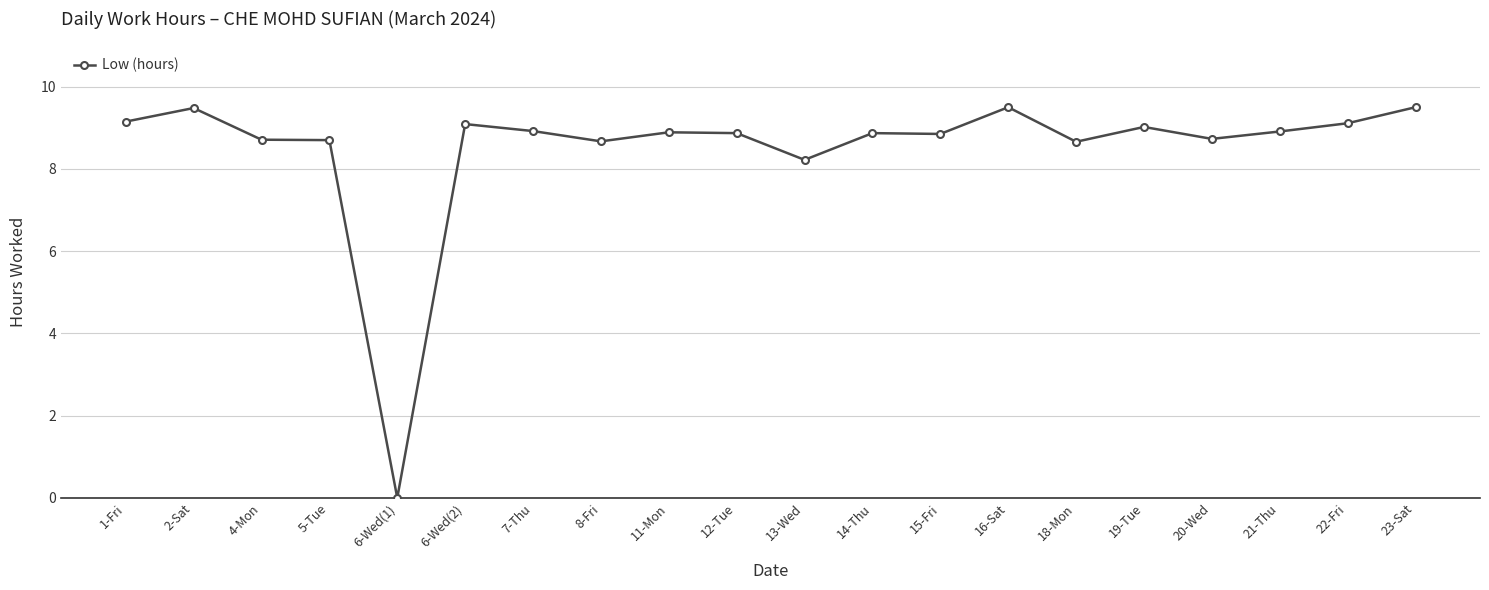

Is this an area chart (filled region under the line)?

No